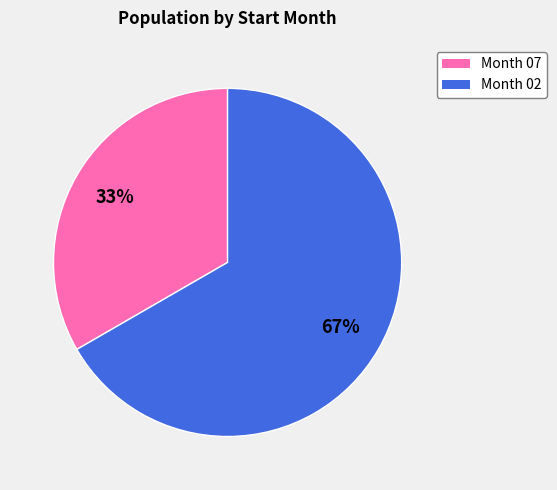

To the nearest percent, what is the average slice percentage?

50%